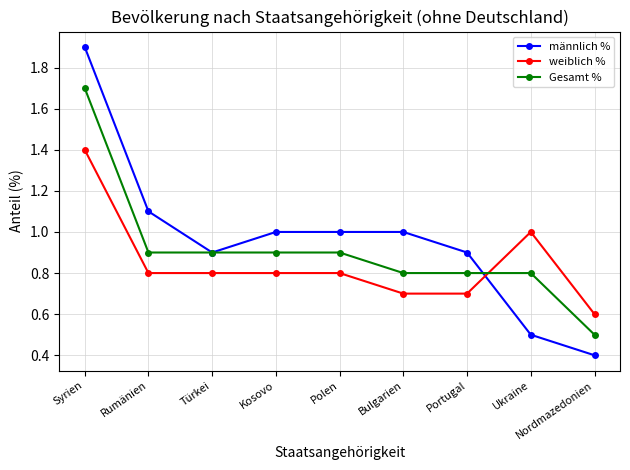

Rank the series by their maximum value, from lowest to highest.

weiblich %, Gesamt %, männlich %